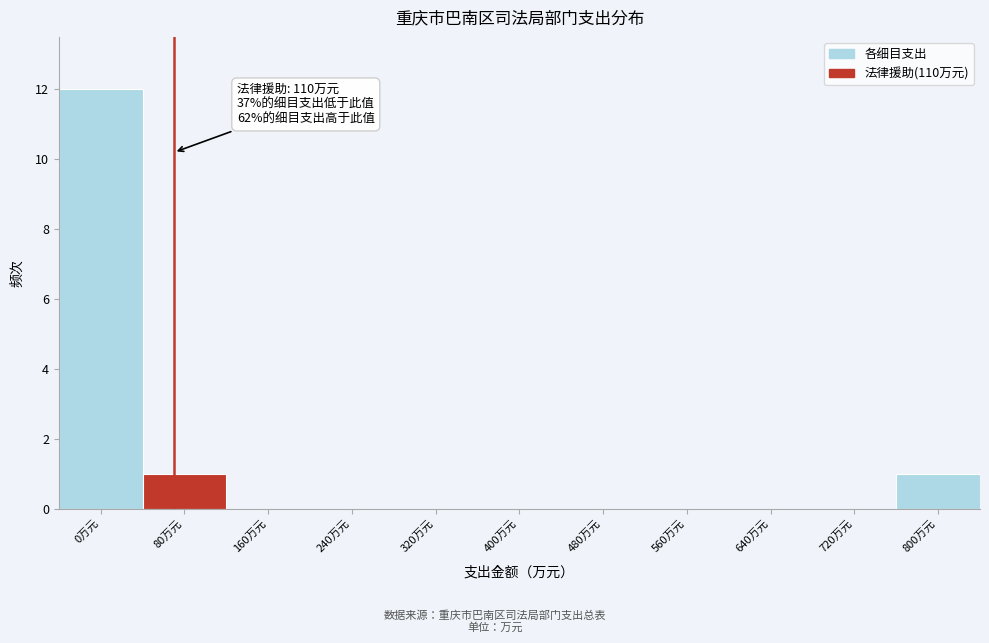

Reading left to right, what are all the values shown in this chart?

0万元=12	80万元=1	160万元=0	240万元=0	320万元=0	400万元=0	480万元=0	560万元=0	640万元=0	720万元=0	800万元=1